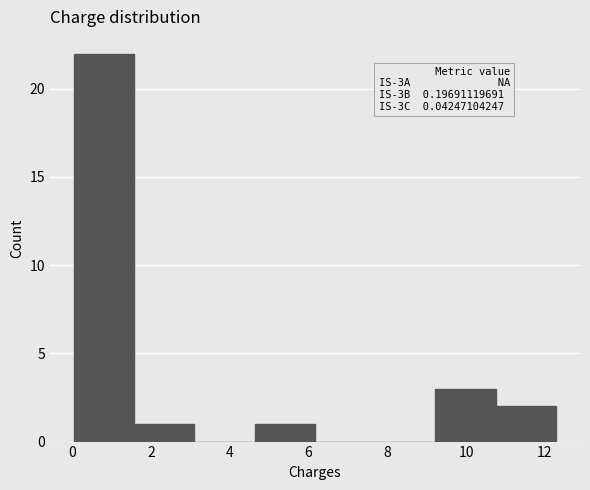

Over which range of the x-axis is the bar tallest?

0.0 to 1.6